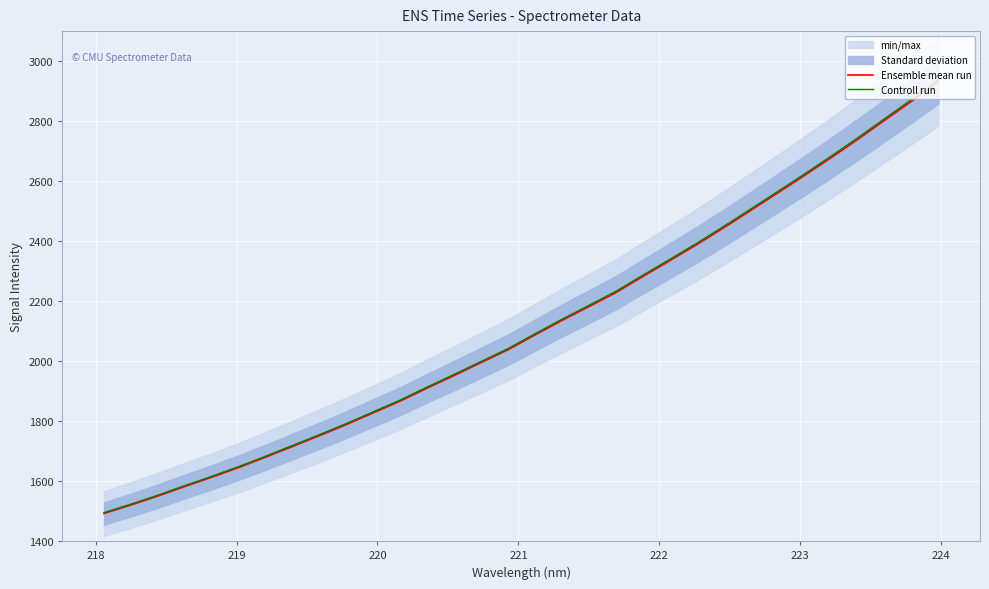

What is the maximum value for Controll run?

2937.7